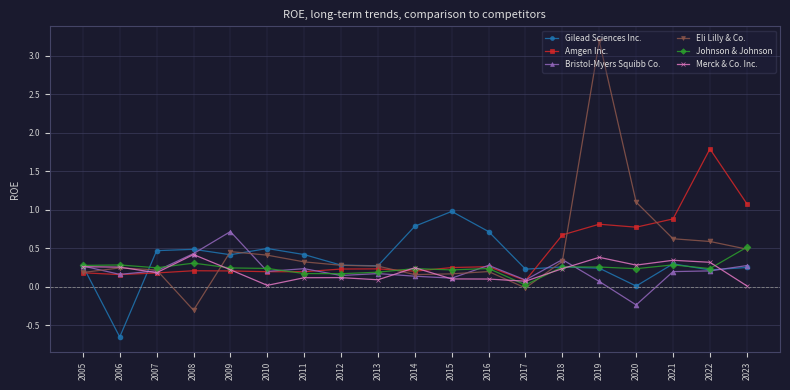

How many distinct data groups are displayed?

6